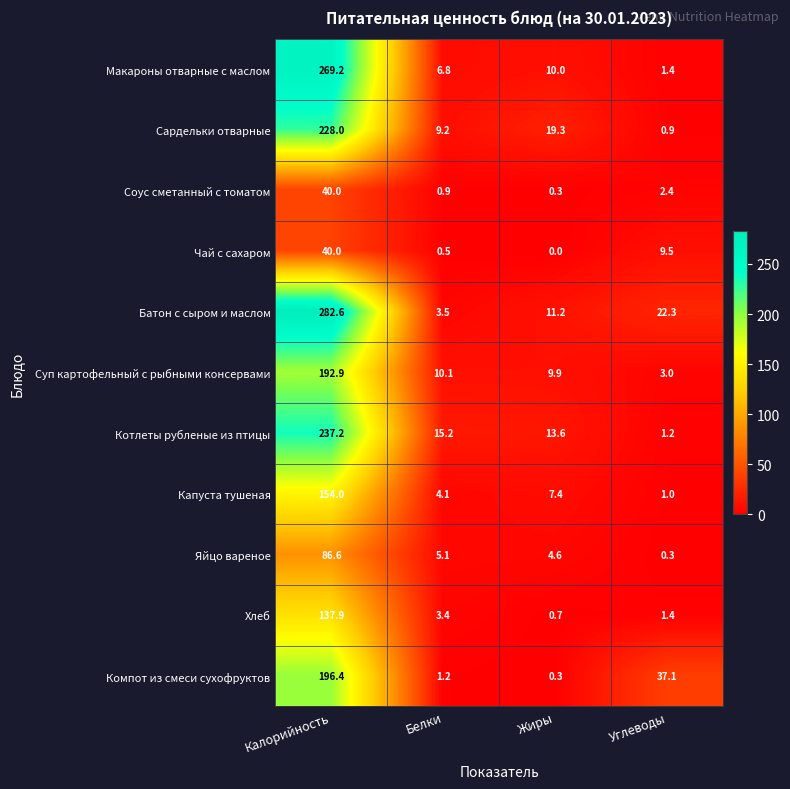

At which category does the chart reach its peak across all series?

Калорийность